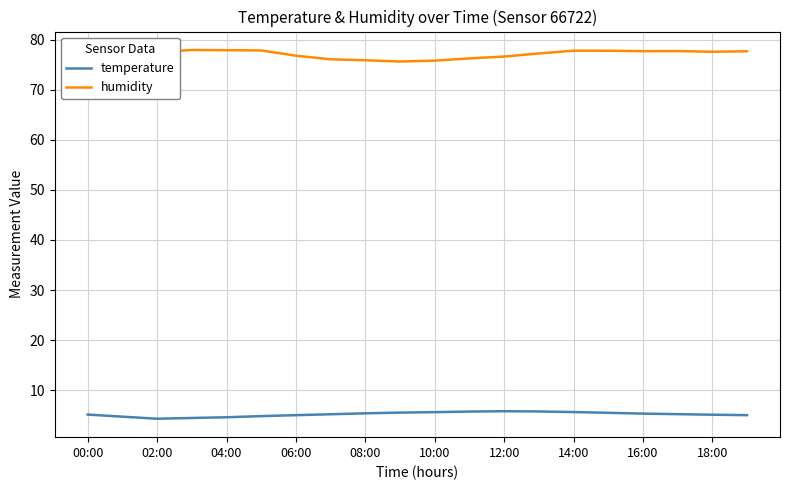

What is the maximum value for temperature?

5.8